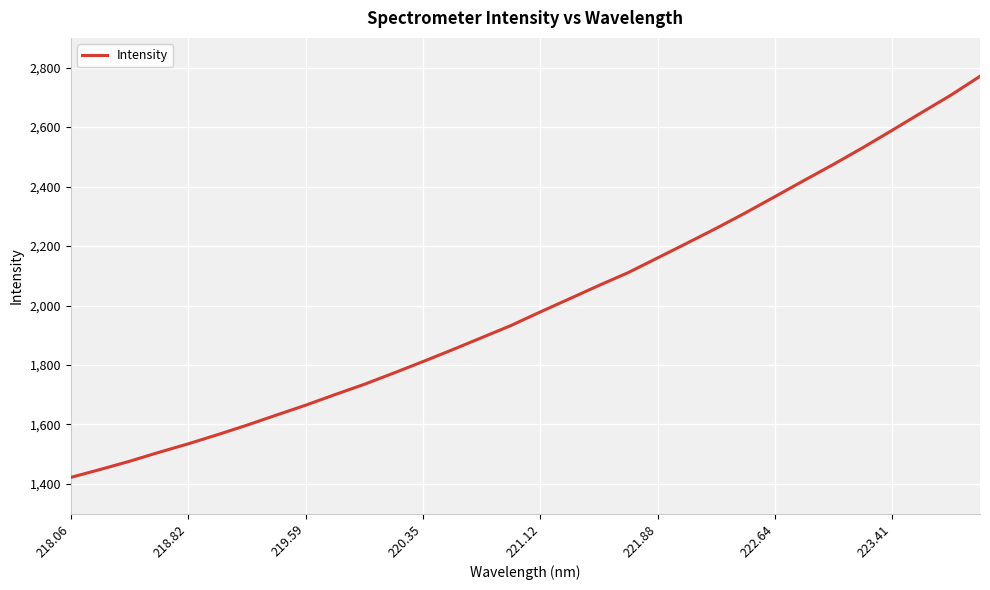

What is the difference between the maximum and minimum values?

1349.0